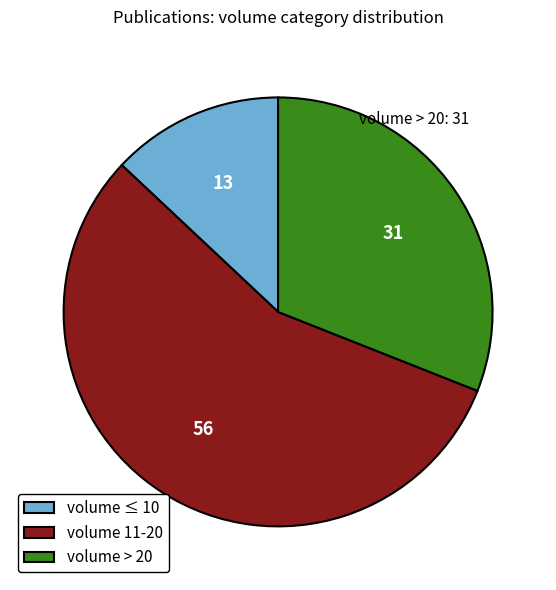

Is there any slice that represents more than half of the pie?

Yes